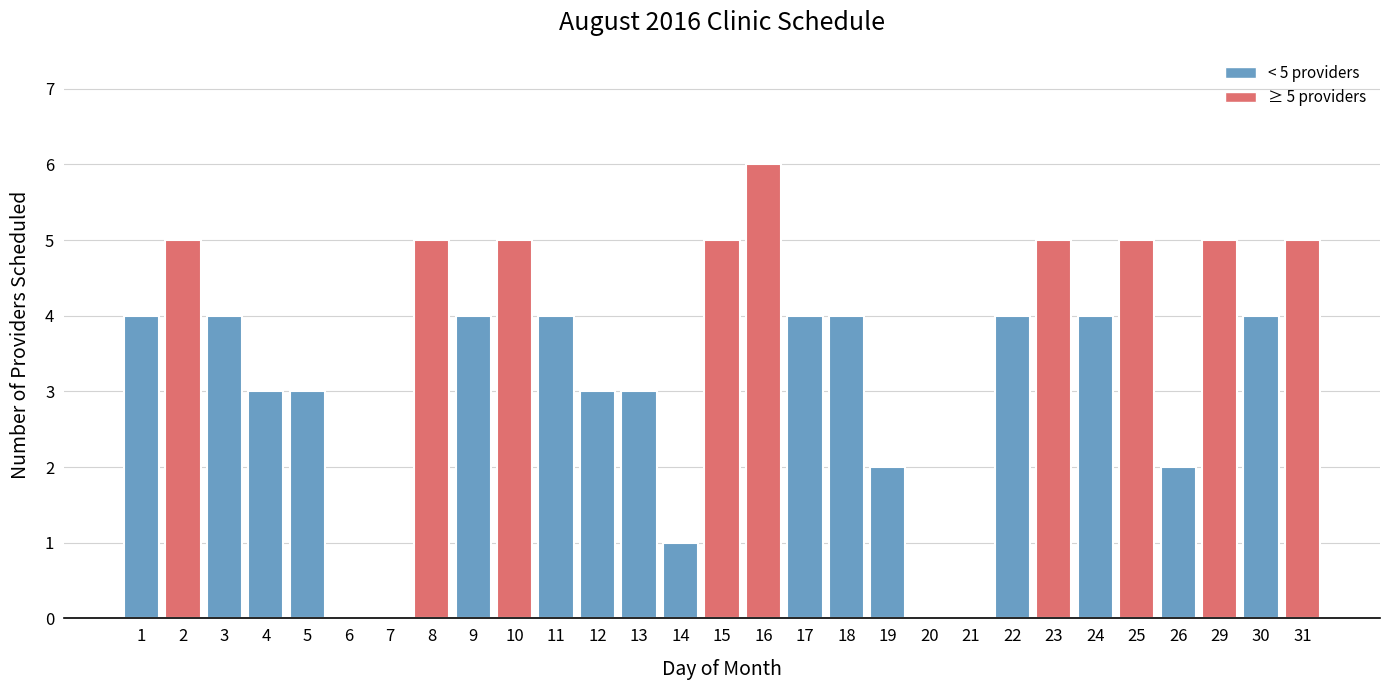

Reading left to right, what are all the values shown in this chart?

1=4	2=5	3=4	4=3	5=3	6=0	7=0	8=5	9=4	10=5	11=4	12=3	13=3	14=1	15=5	16=6	17=4	18=4	19=2	20=0	21=0	22=4	23=5	24=4	25=5	26=2	29=5	30=4	31=5